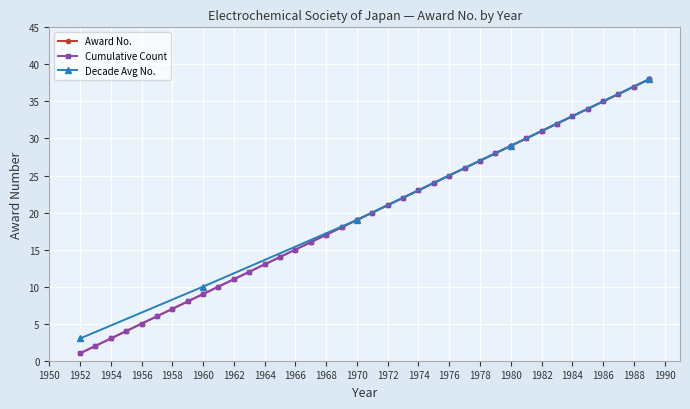

Is this an area chart (filled region under the line)?

No